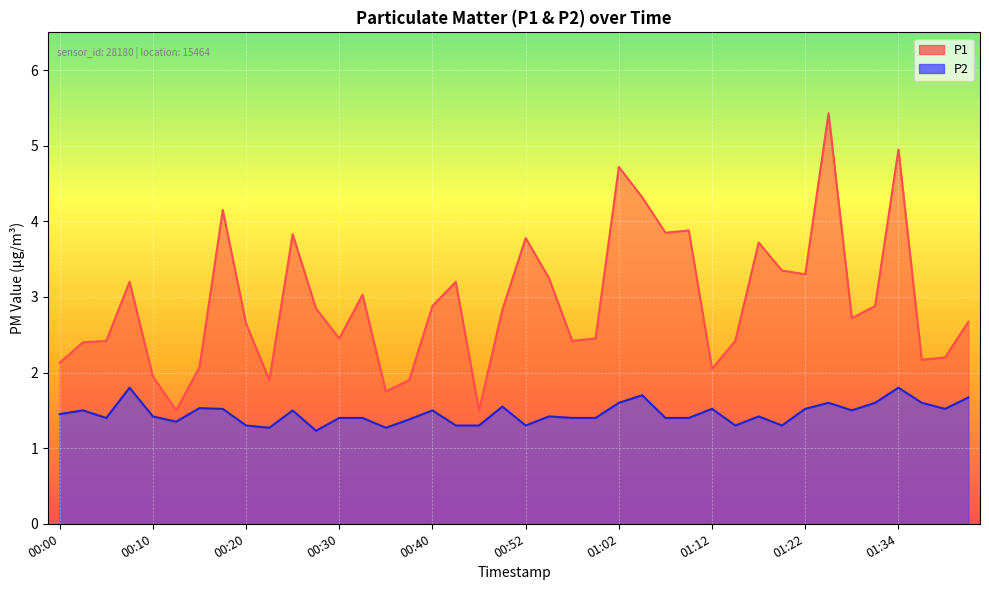

What are all the series names shown in the legend?

P1, P2